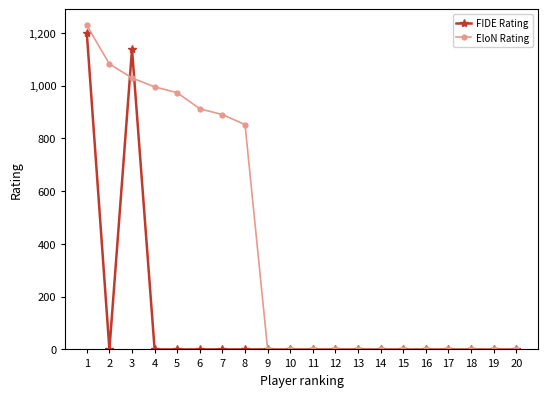

How many lines are shown in the chart?

2